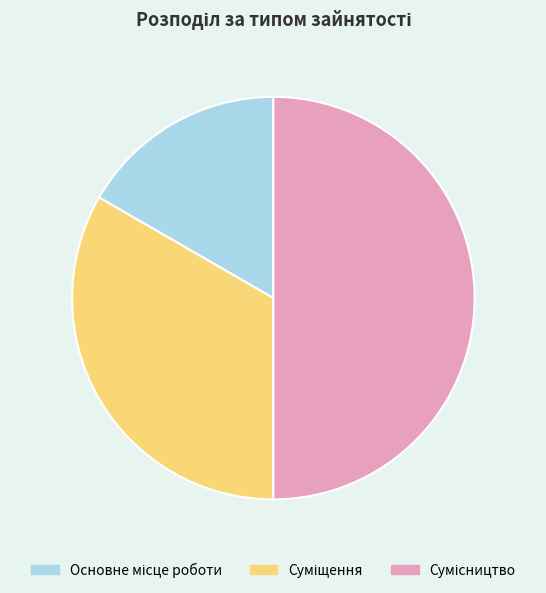

Count the number of slices in the pie.

3